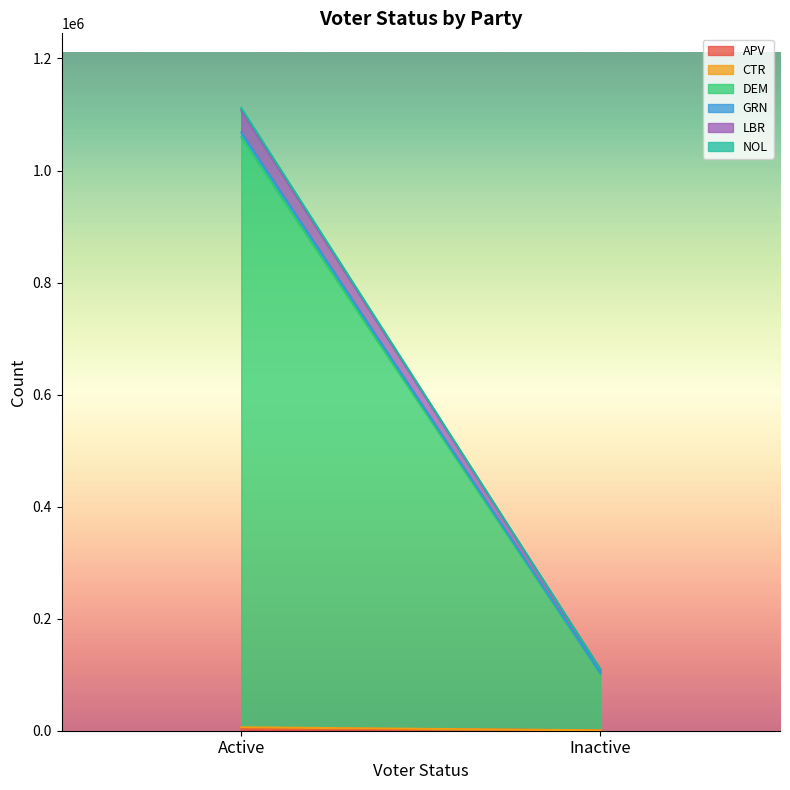

What is the value of the APV point at the 1st from the left?

4859